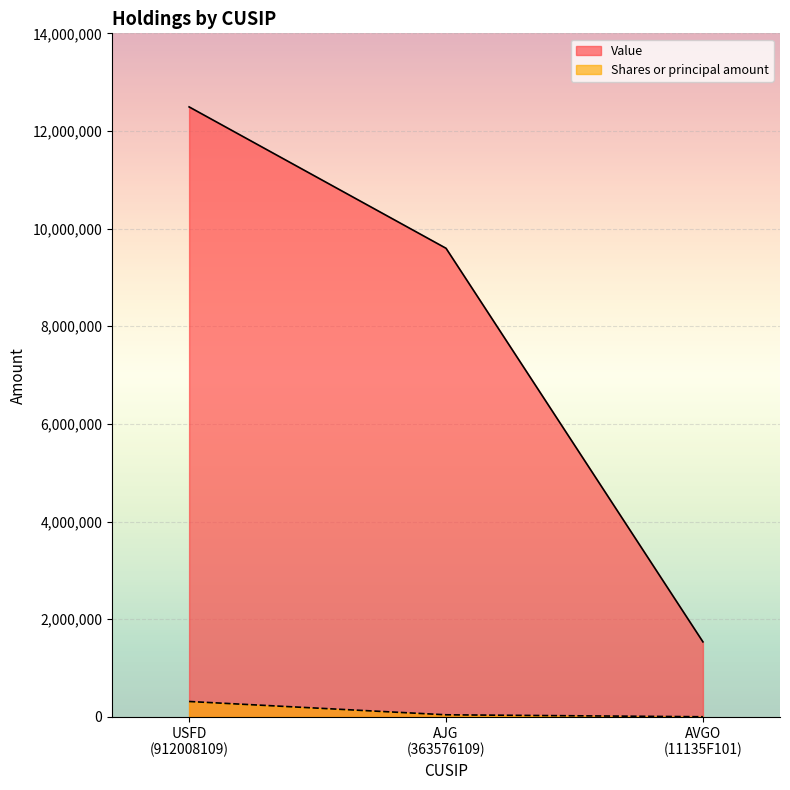

Rank the series by their maximum value, from lowest to highest.

Shares or principal amount, Value